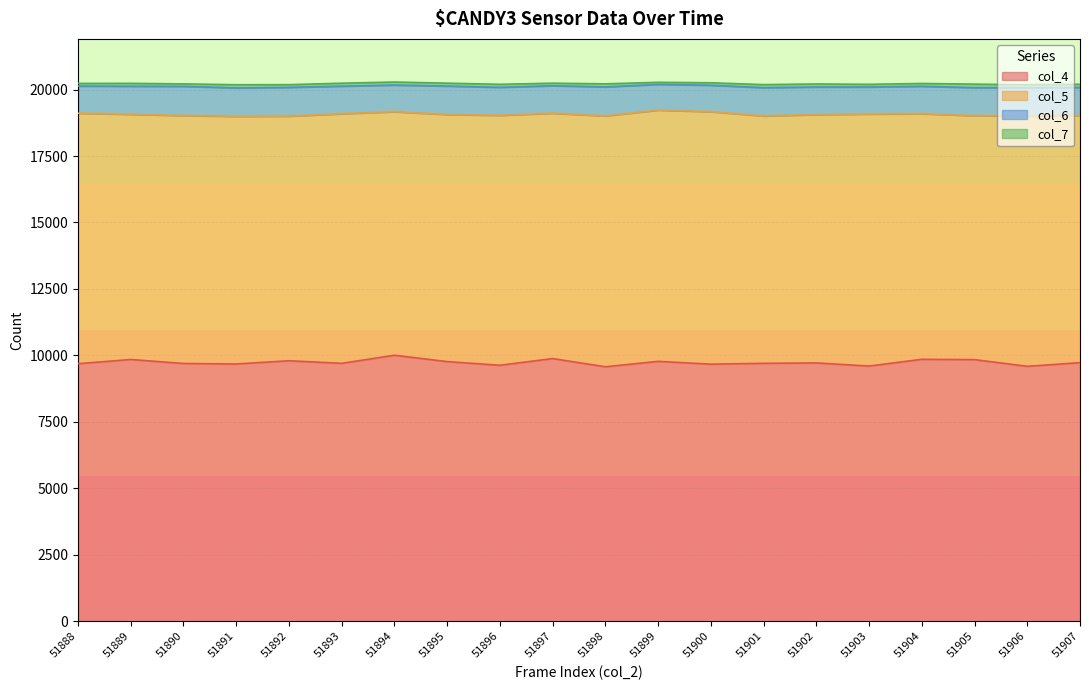

List the labels in order of col_7 value, largest first.

51905, 51891, 51907, 51898, 51901, 51906, 51894, 51902, 51896, 51893, 51889, 51895, 51904, 51892, 51888, 51903, 51897, 51900, 51890, 51899